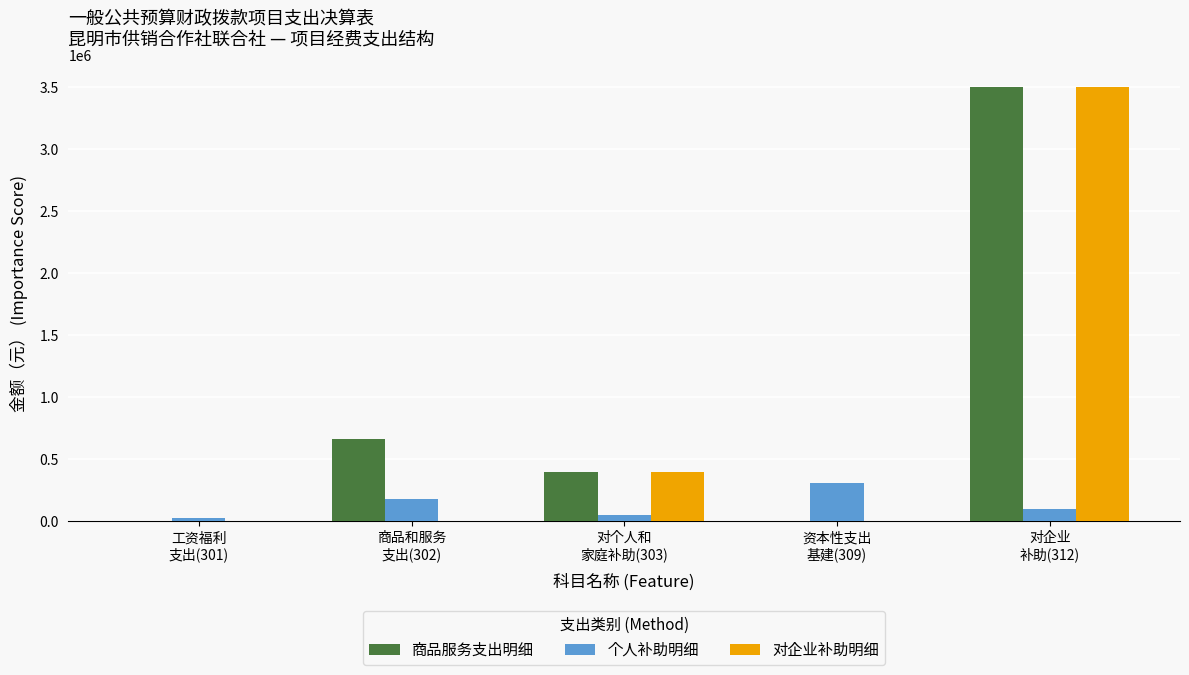

What is the sum of all 商品服务支出明细 values?

4560246.3